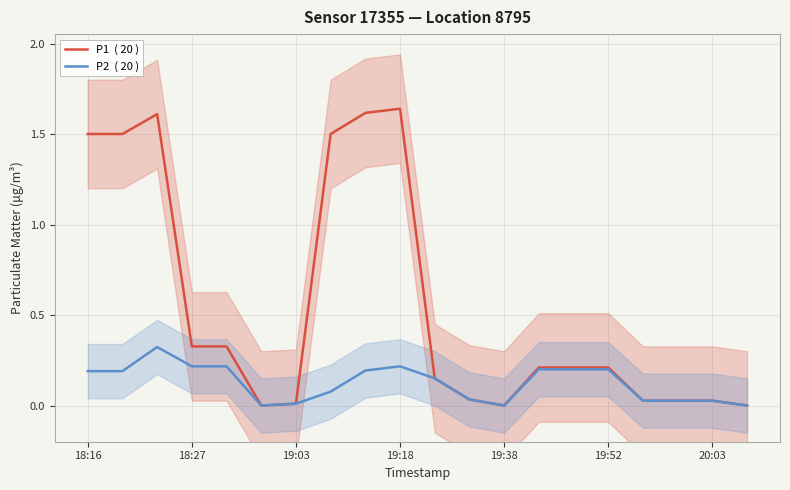

True or false: P2  ( 20 ) has more than 2 points higher than both neighbors.

False